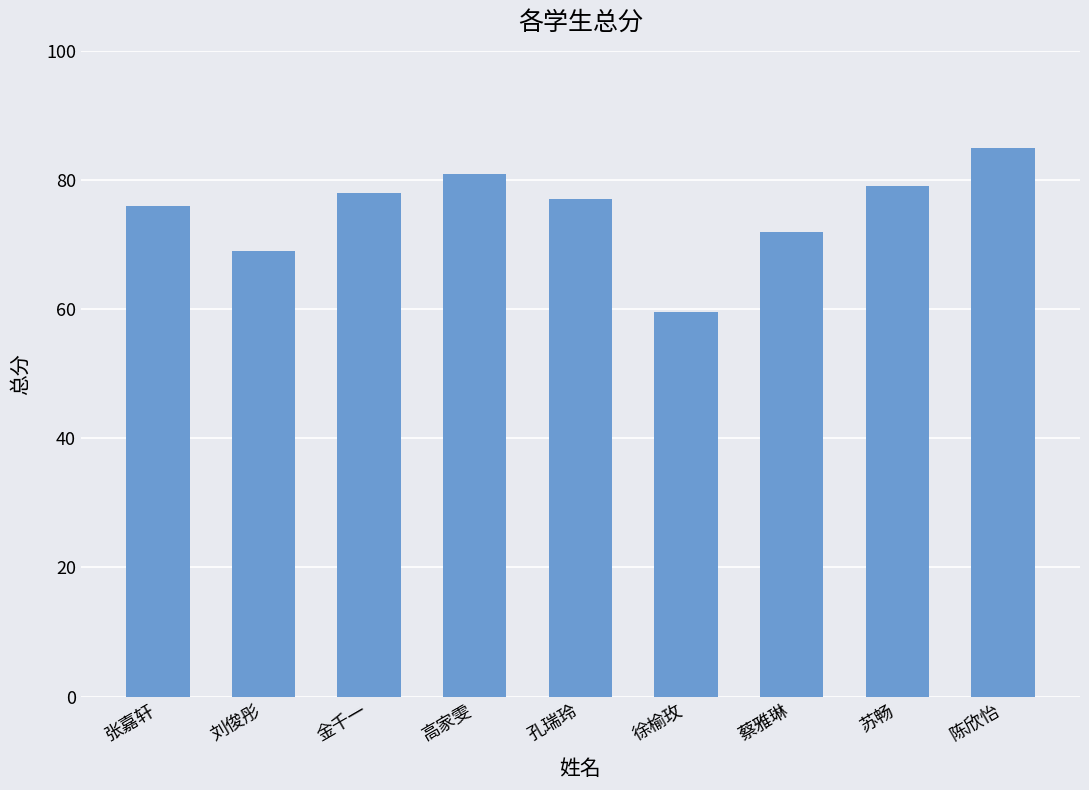

Are the bars grouped side by side (vs. stacked)?

No